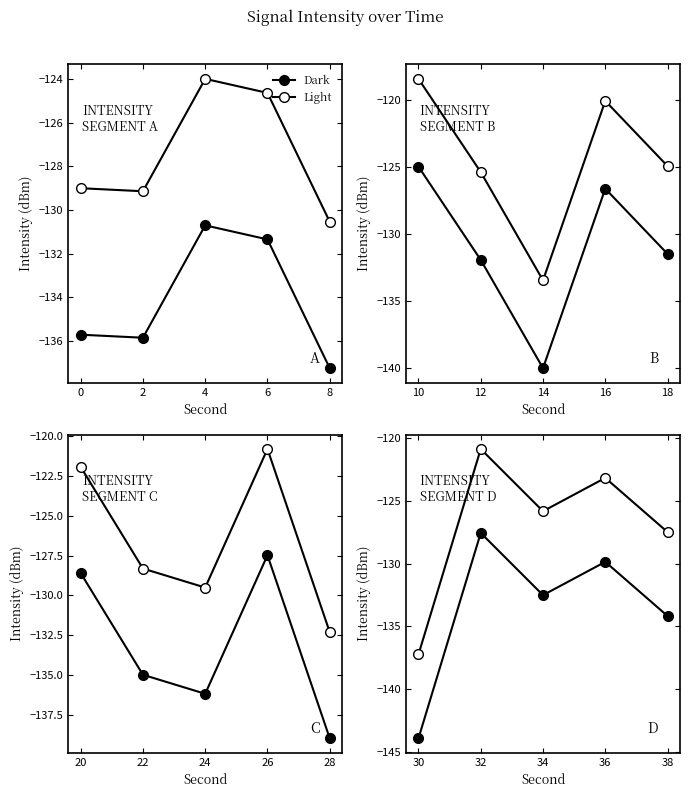

True or false: Dark and Light cross at least once.

False